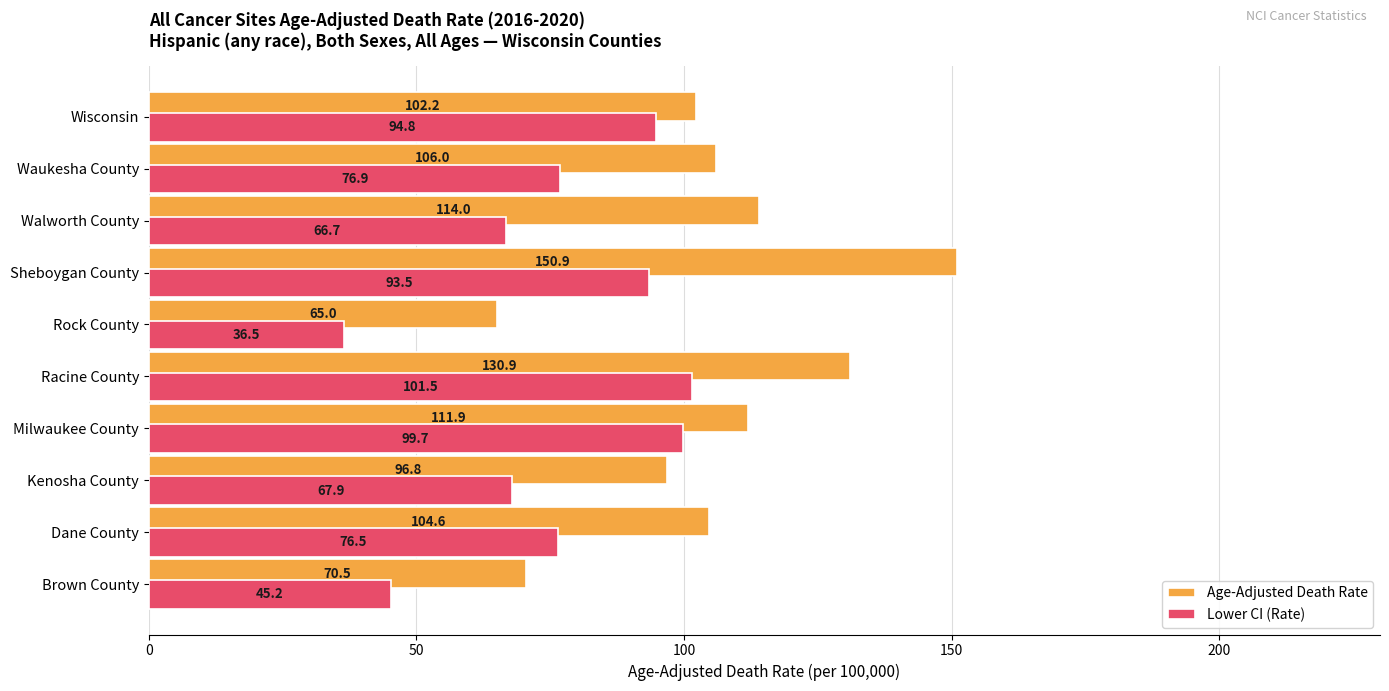

What is the average value of the Lower CI (Rate) series?

75.9